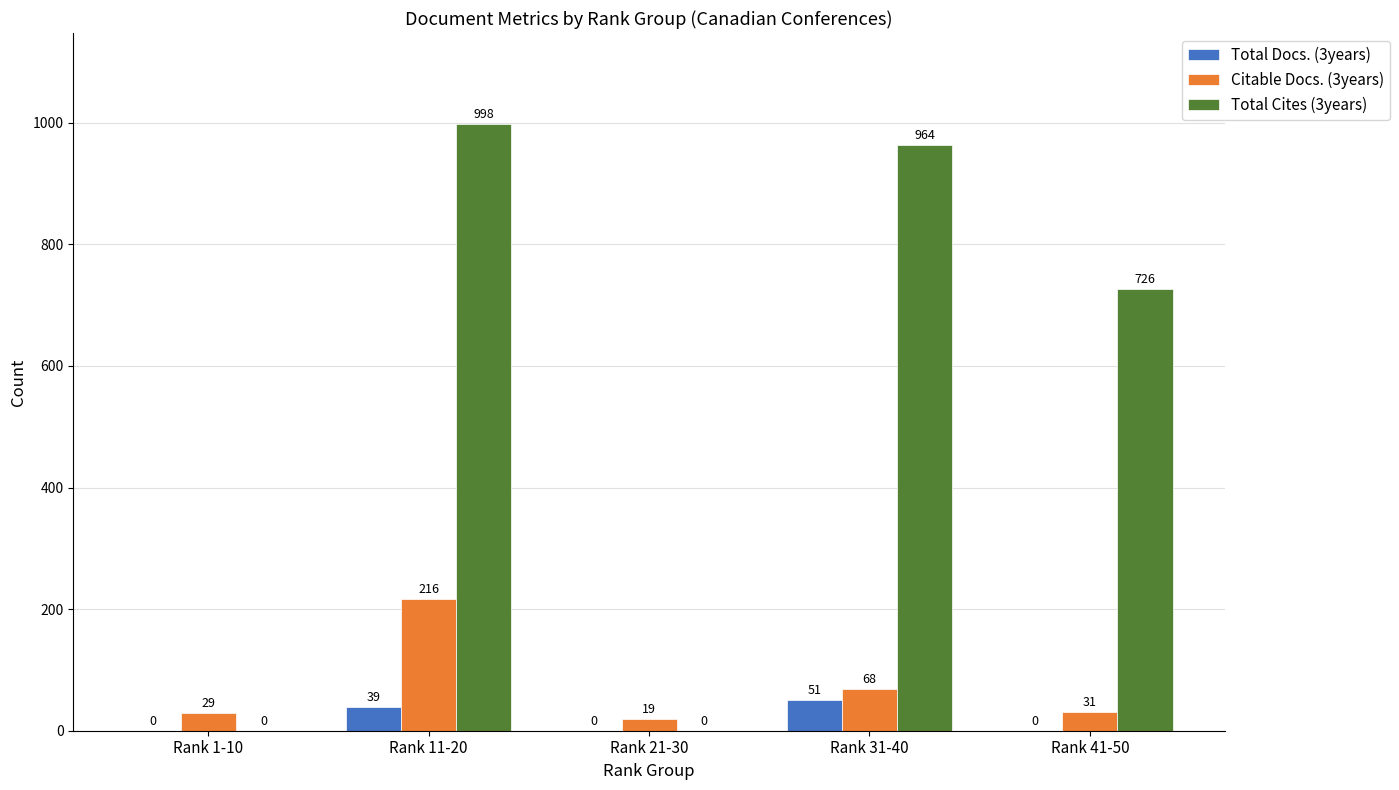

Reading left to right, transcribe all the data shown in this chart.

Total Docs. (3years): 0	39	0	51	0
Citable Docs. (3years): 29	216	19	68	31
Total Cites (3years): 0	998	0	964	726